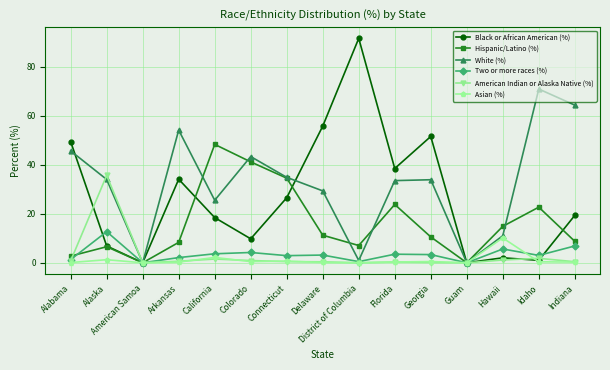

Which series has the largest total across all categories?

White (%)